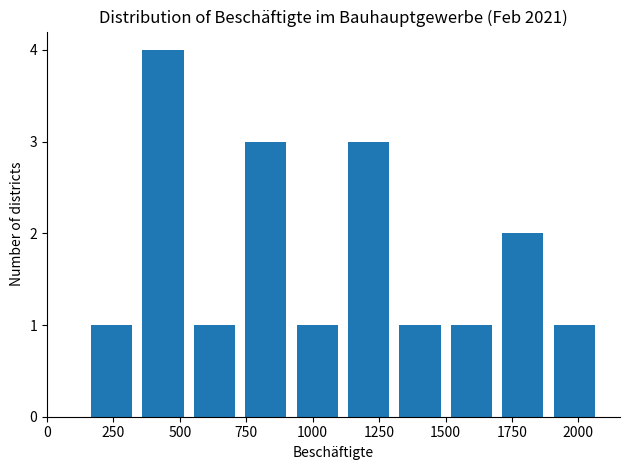

Read against the x-axis, roughly where is the centre of the tallest bar?

450